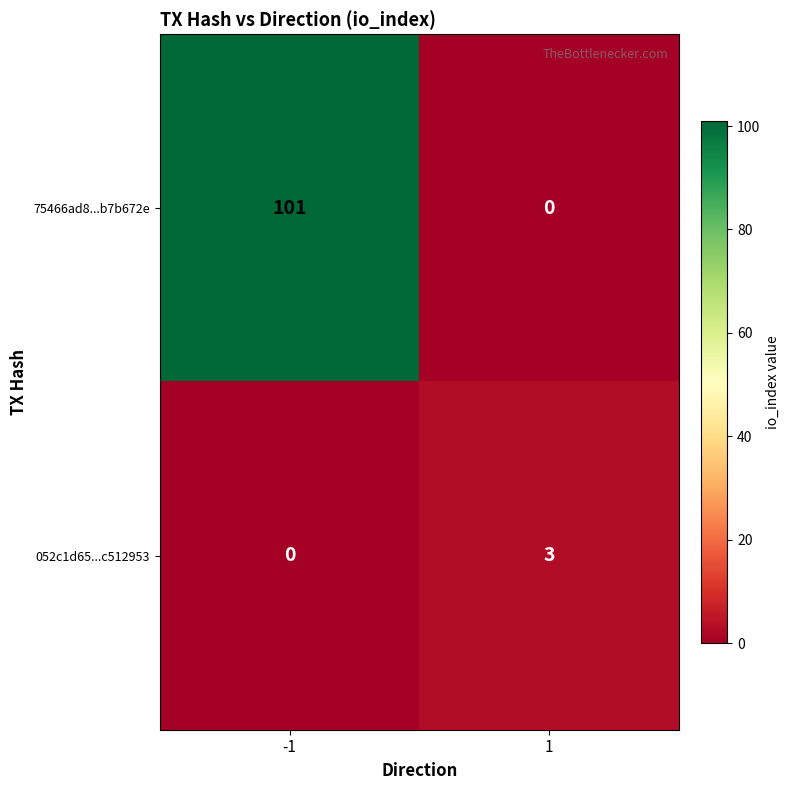

The value of 75466ad8...b7b672e at -1 is 101. True or false?

True